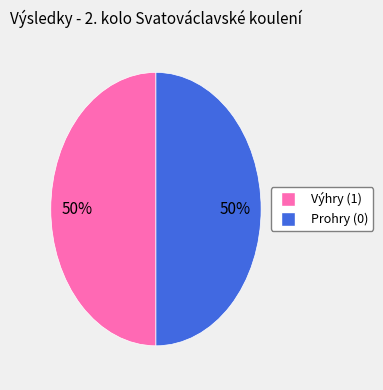

To the nearest percent, what is the average slice percentage?

50%